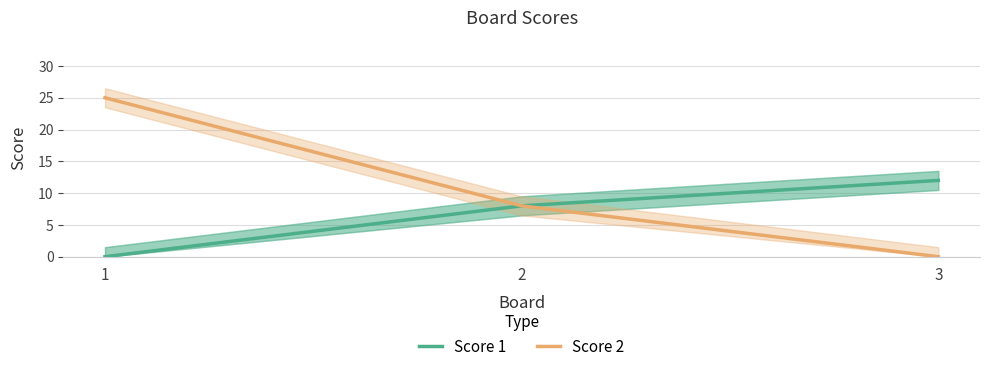

The value of Score 1 at 3 is 16. True or false?

False